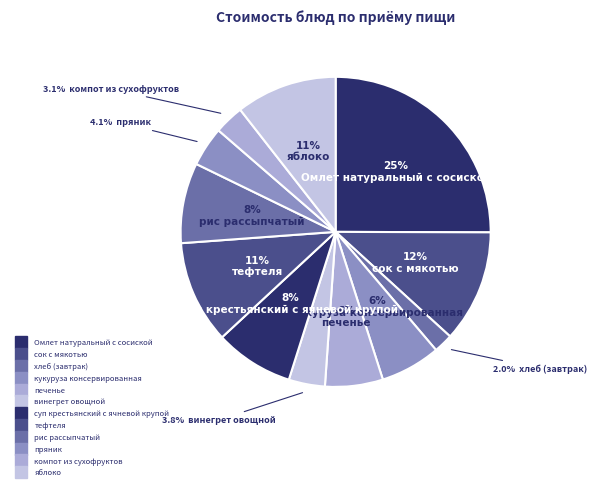

How many slices are in this pie chart?

12